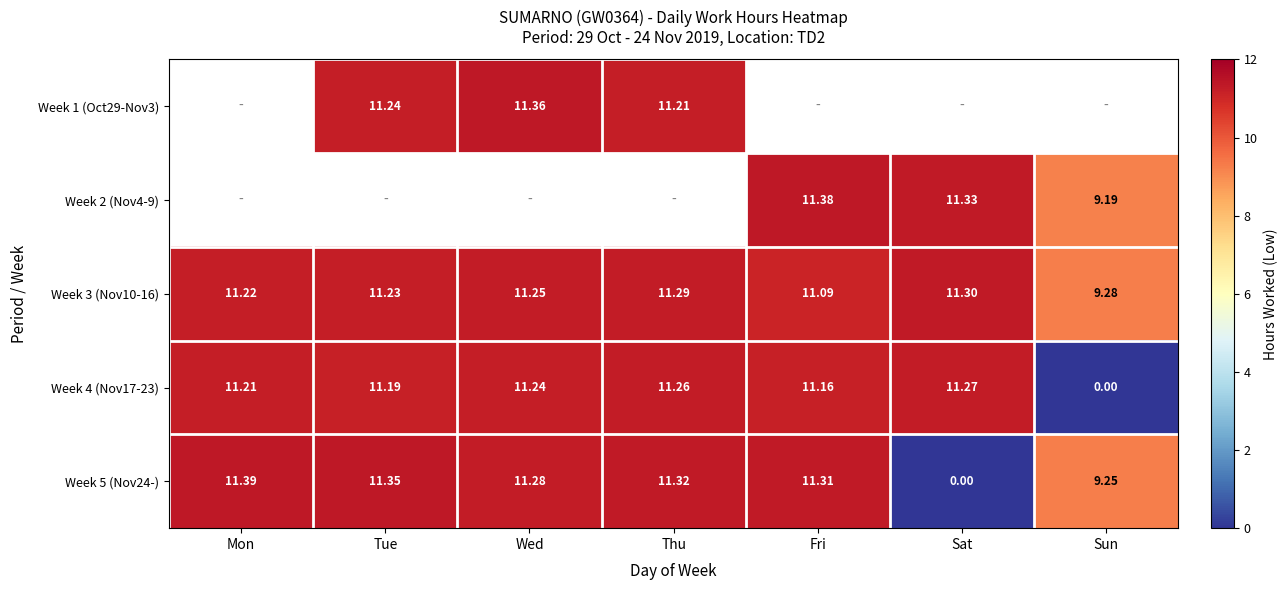

List the labels in order of Week 3 (Nov10-16) value, largest first.

Sat, Thu, Wed, Tue, Mon, Fri, Sun